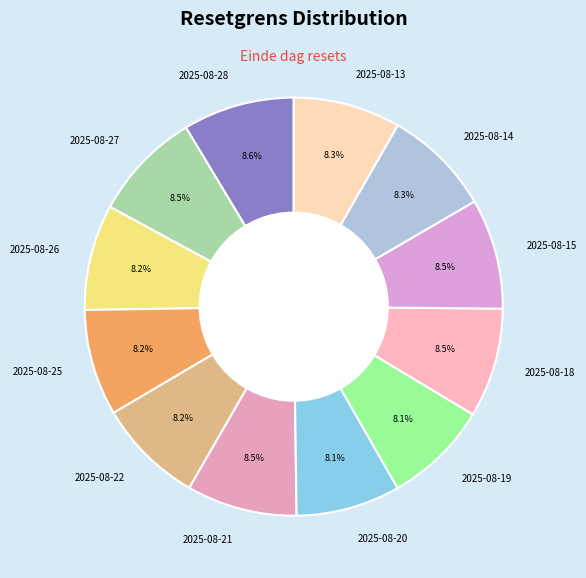

Combined, what portion of the pie is 2025-08-14 and 2025-08-28?

16.9%